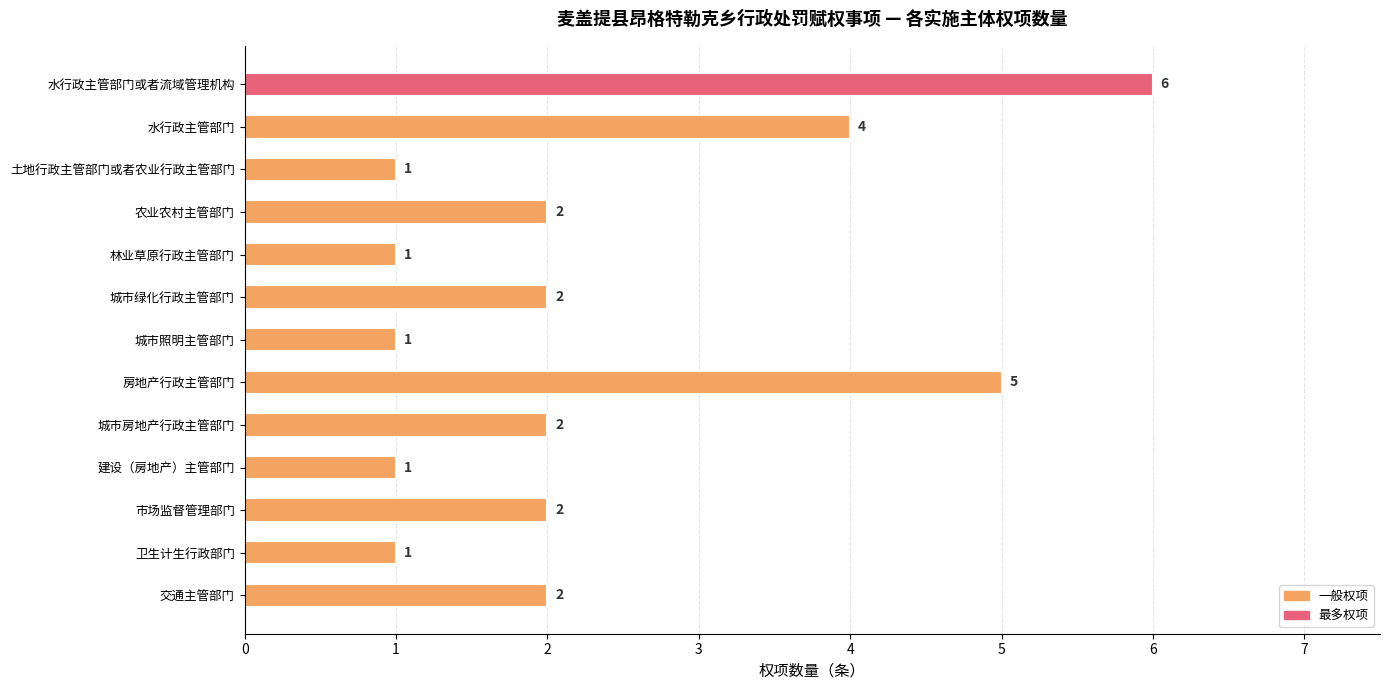

How many categories are shown in the chart?

13